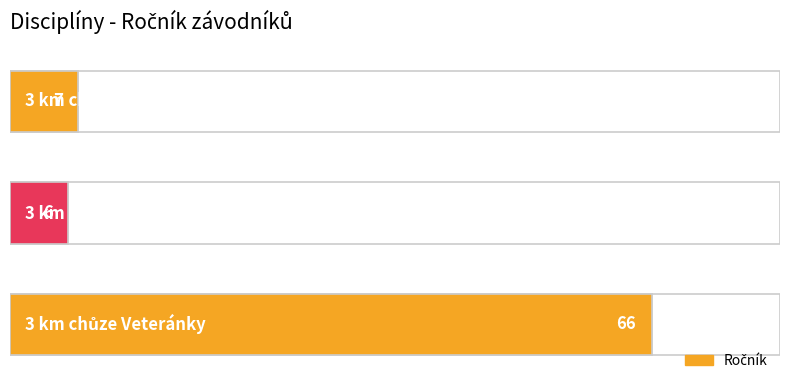

How many bars are there in total?

3